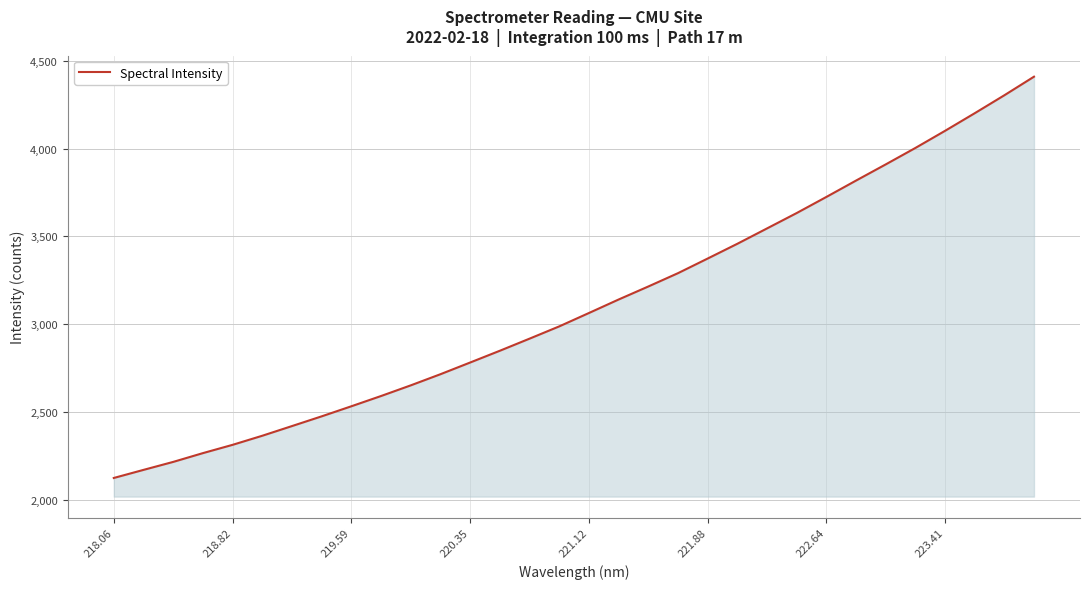

Reading left to right, what are all the values shown in this chart?

2123.1	2169.2	2214.7	2264.7	2312.0	2363.8	2419.0	2474.5	2531.9	2590.4	2651.1	2714.6	2781.3	2848.3	2917.2	2987.1	3063.4	3140.2	3214.4	3290.3	3373.7	3457.8	3545.3	3632.9	3724.6	3817.9	3910.0	4003.6	4101.2	4201.5	4303.9	4409.7